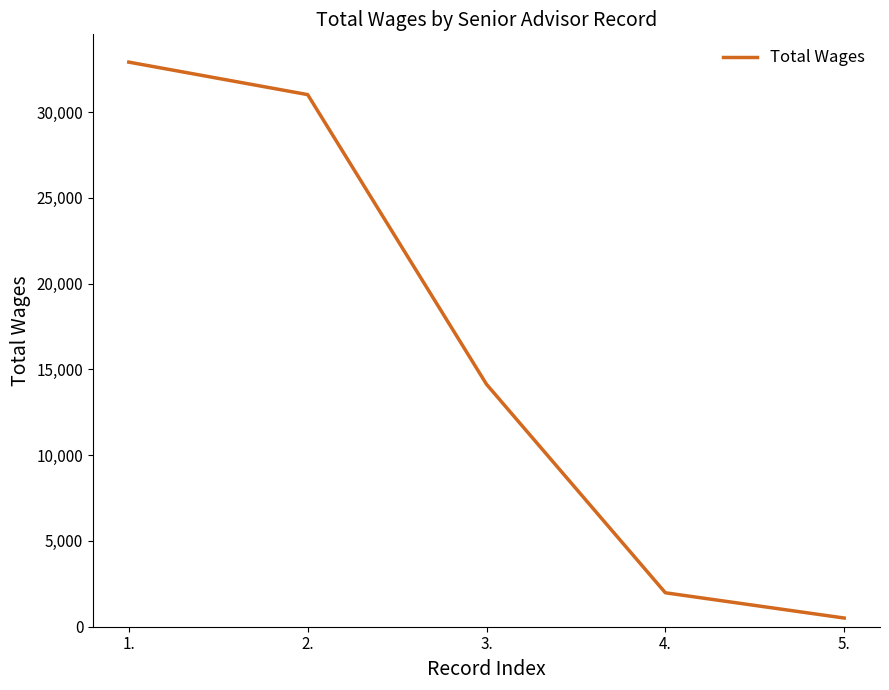

Reading right to left, extract all data points from this chart.

5.=506	4.=1978	3.=14130	2.=31013	1.=32906